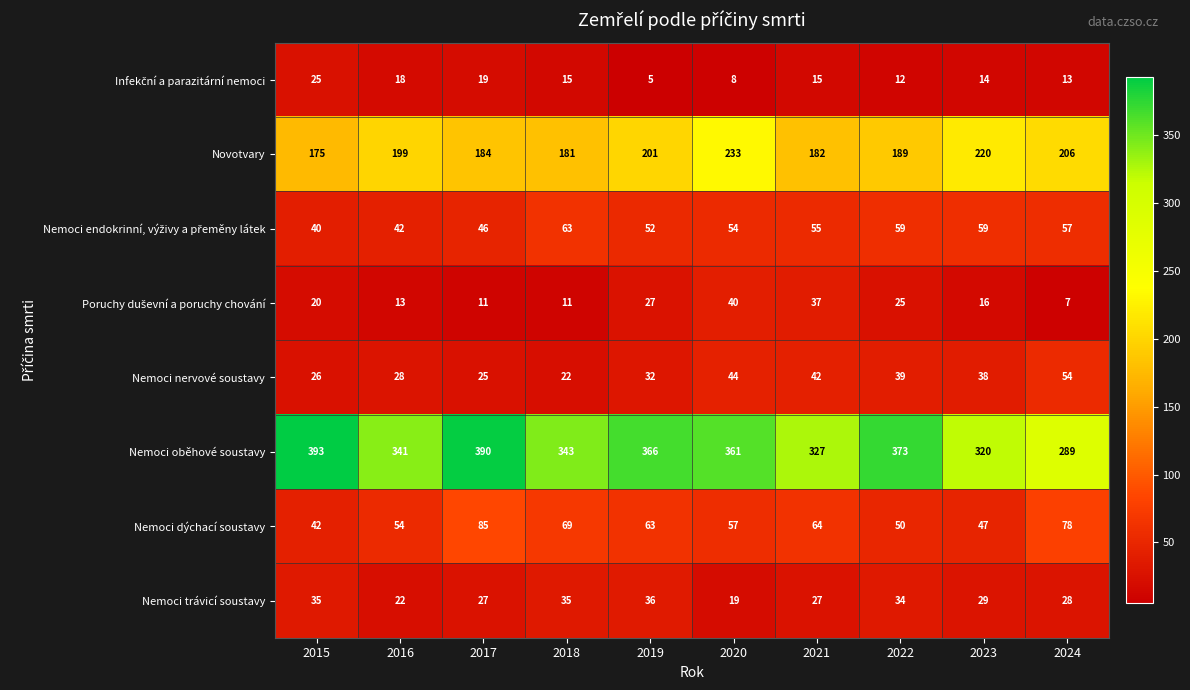

What is the greatest value displayed?

393